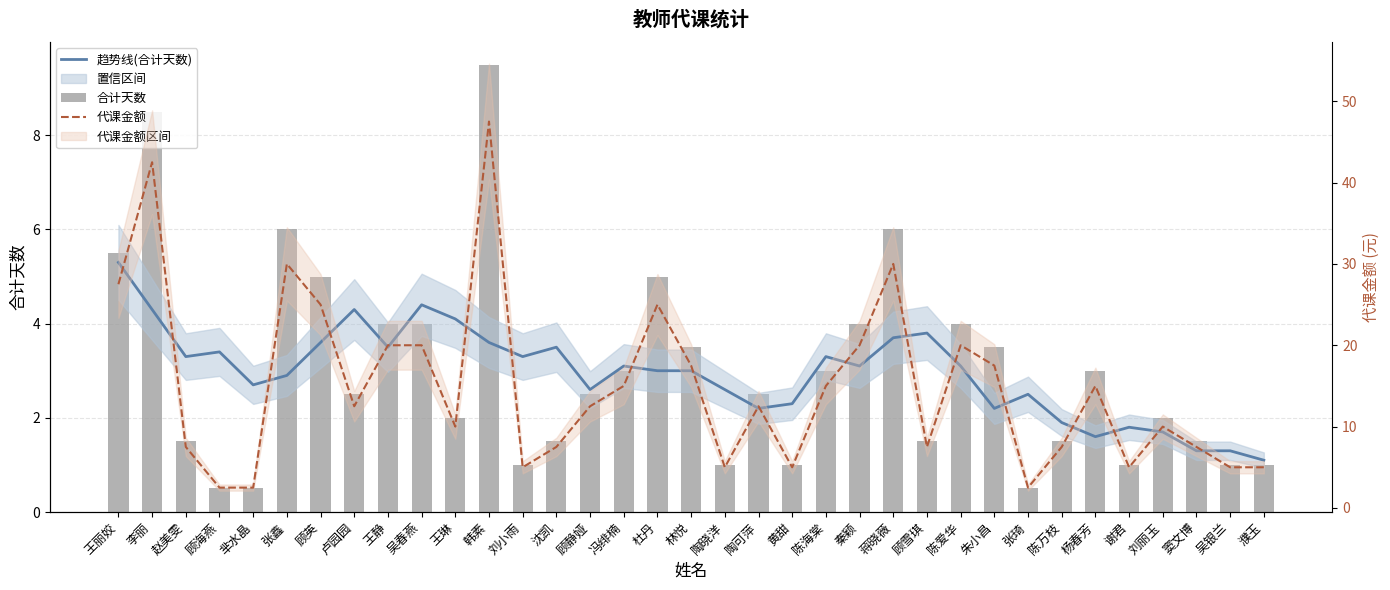

Between 陈万枝 and 杨春芳, which series saw the biggest shift?

代课金额